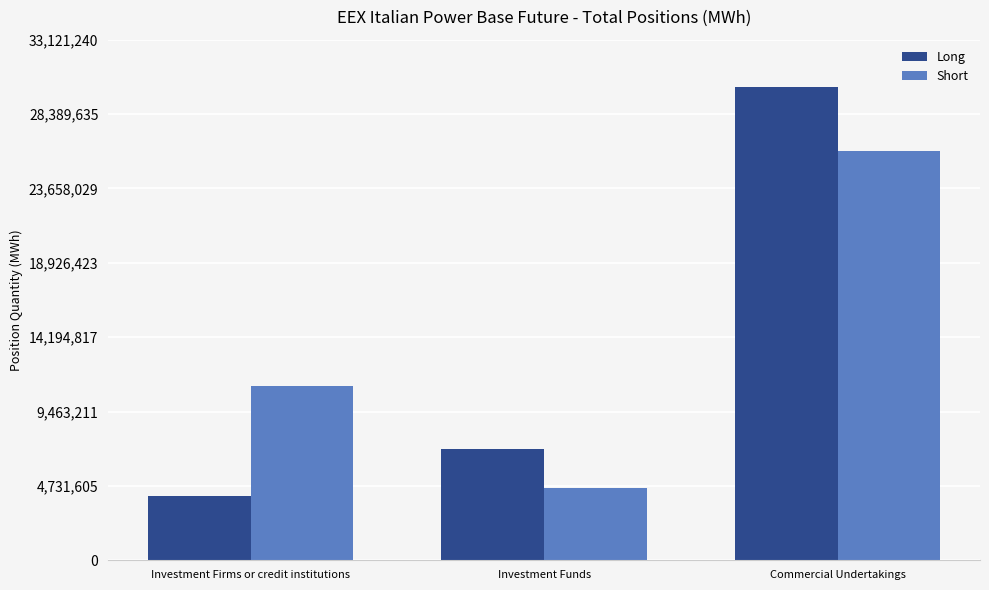

Reading left to right, list all the values displayed in this chart.

Long: 4065067	7068813	30110219
Short: 11084024	4617193	26062283